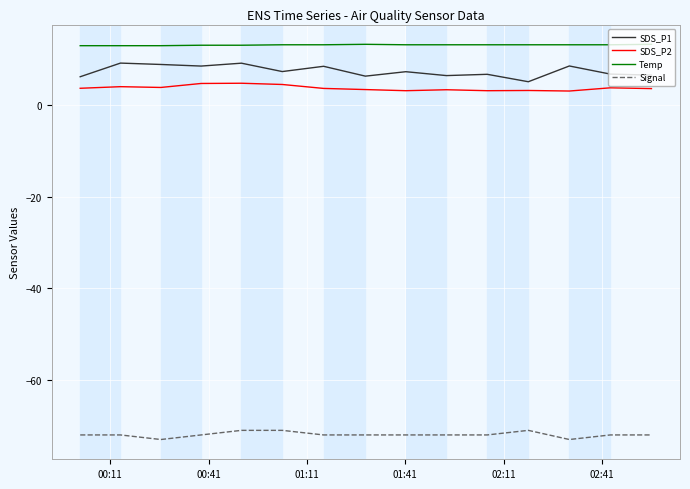

What is the maximum value shown in the chart?

13.3